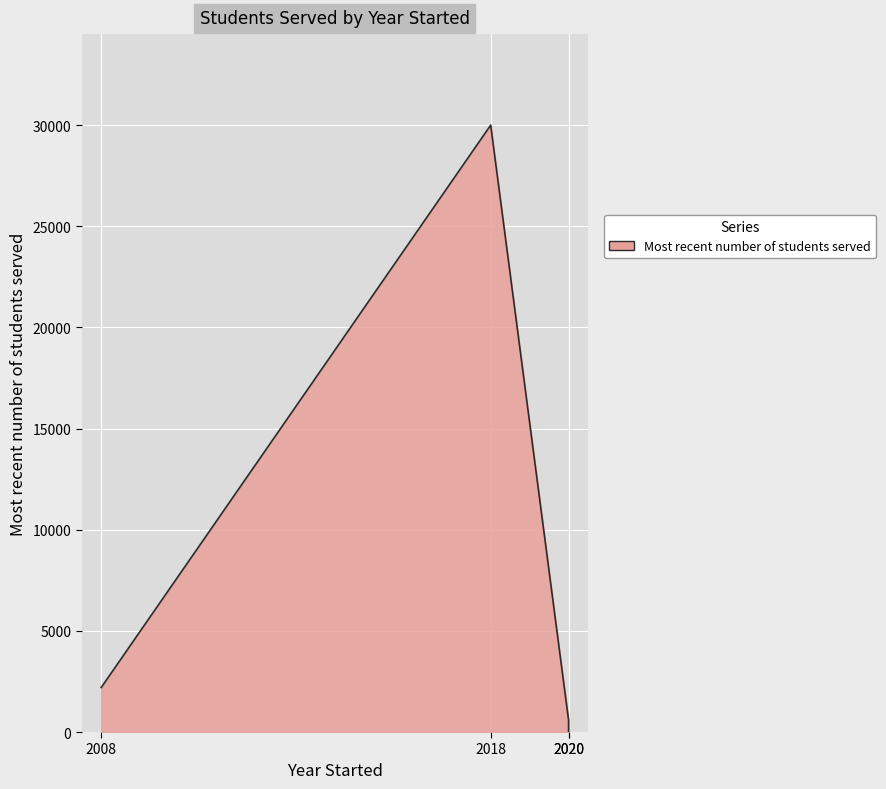

What is the difference between the values at 2018 (UPchieve) and 2020 (Wave Tutoring)?

30000